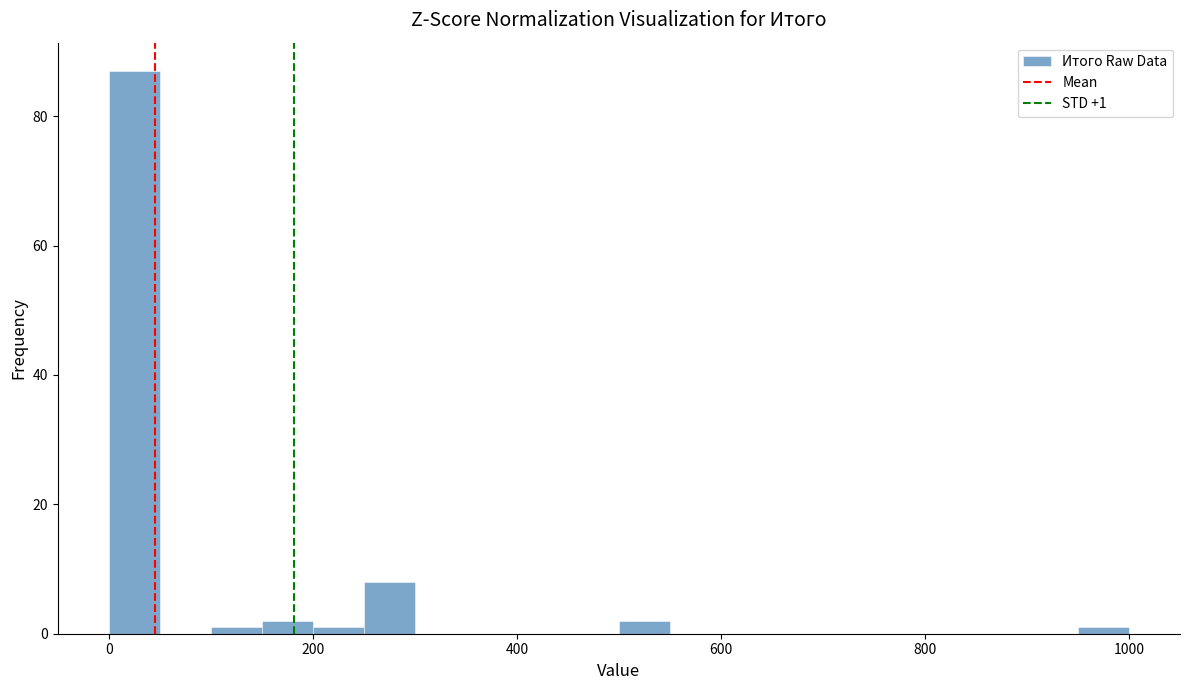

Around what value on the x-axis is the tallest bar? Give the approximate position of its centre, as read against the axis.

20